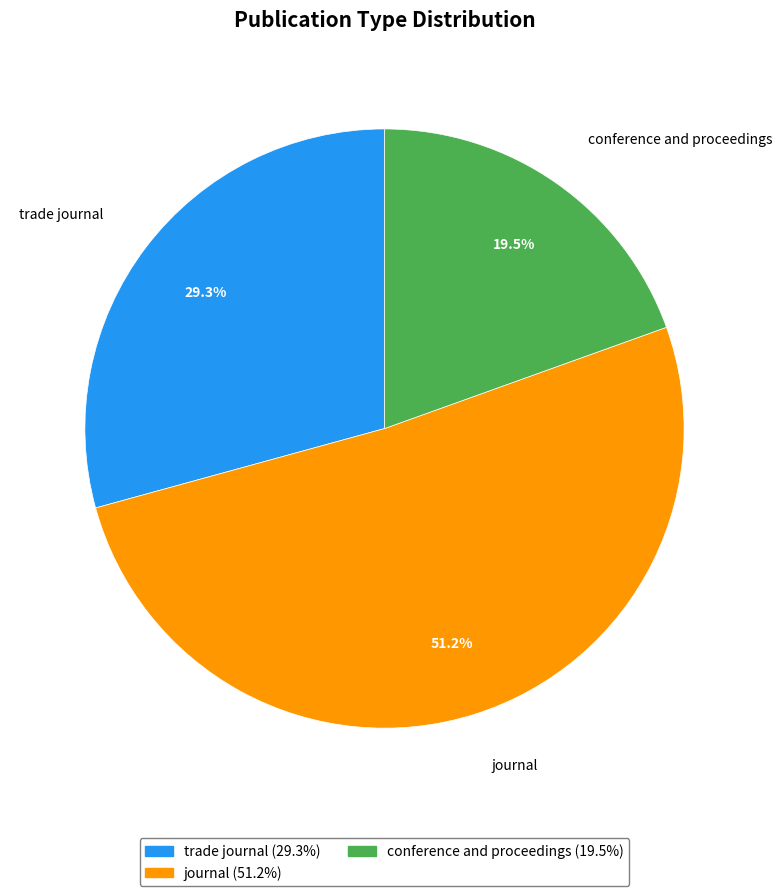

What percentage do conference and proceedings and trade journal together represent?

48.8%